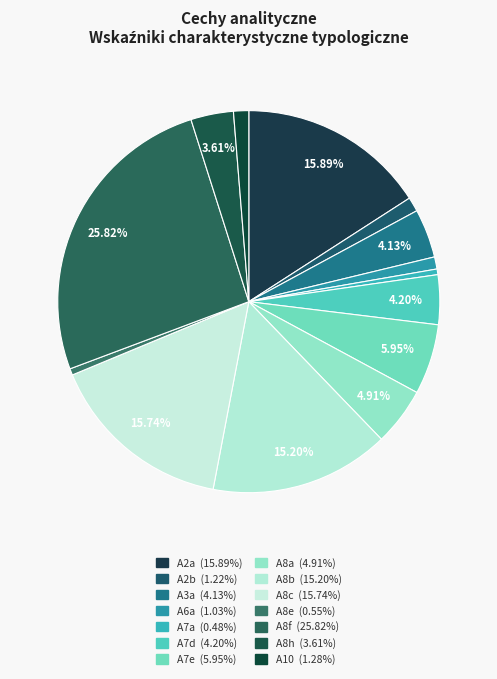

Does A2a represent more than half of the total?

No